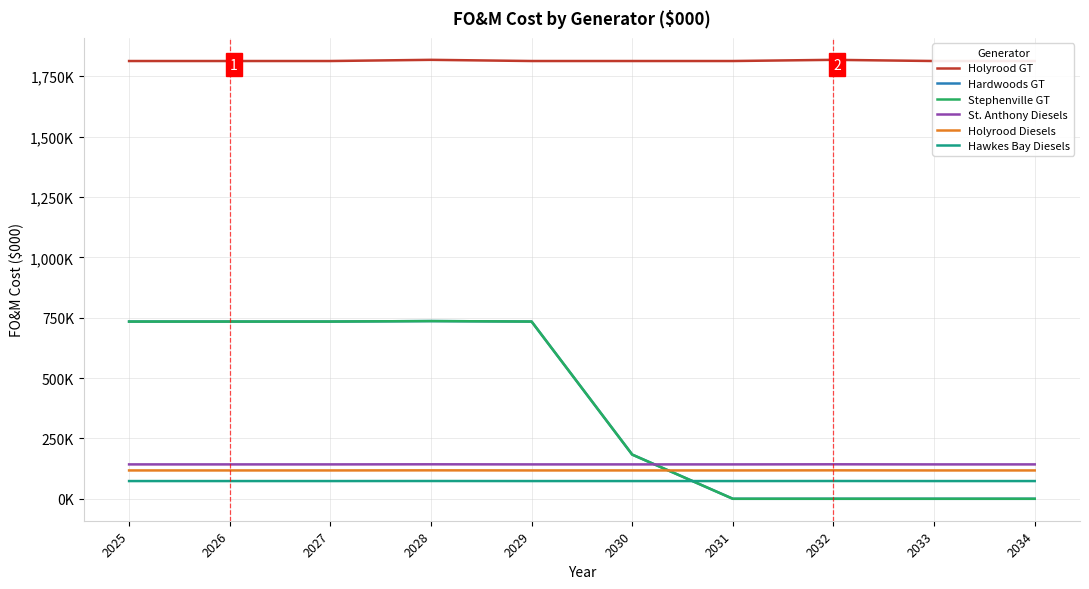

Which series has the largest total across all categories?

Holyrood GT